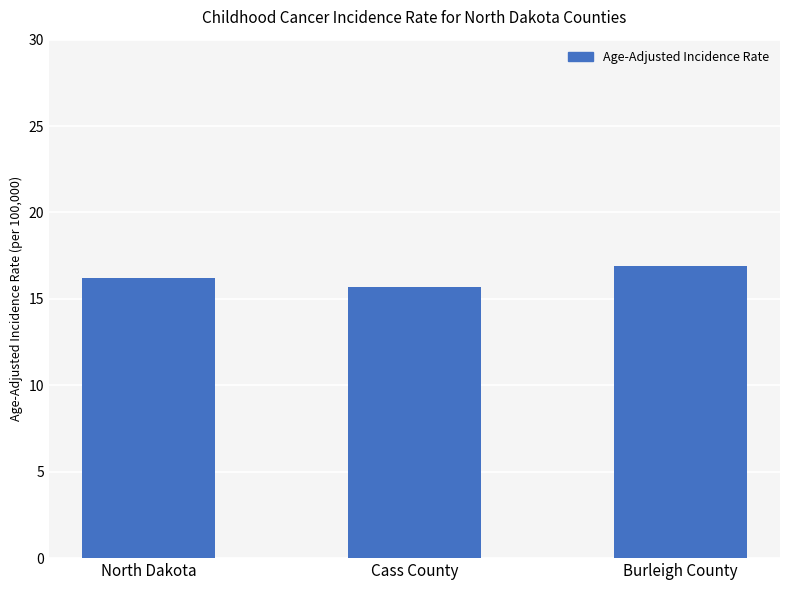

Which category has the highest value across all series?

Burleigh County